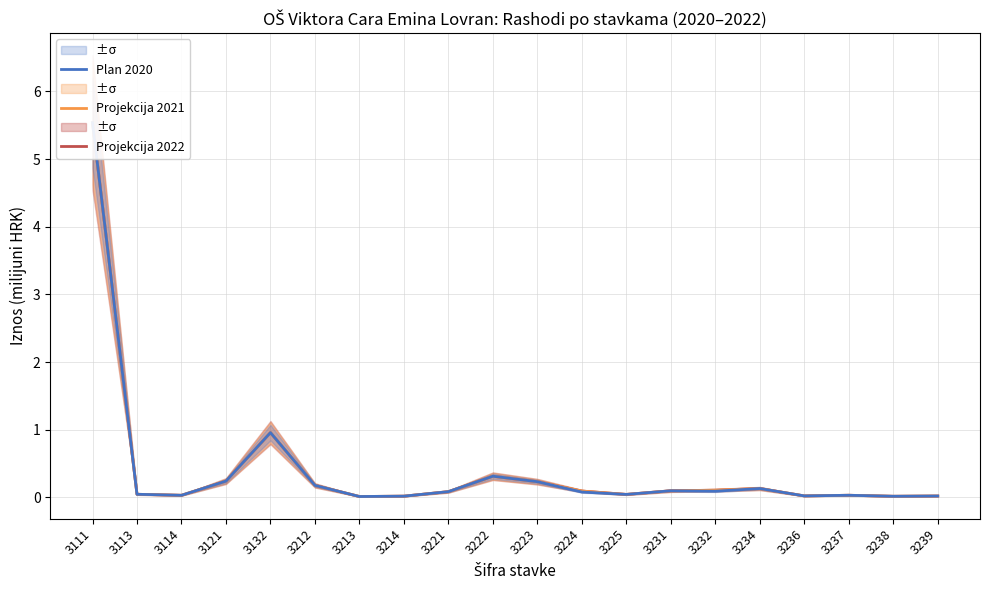

Which series changed the most between 3221 and 3234?

Projekcija 2022